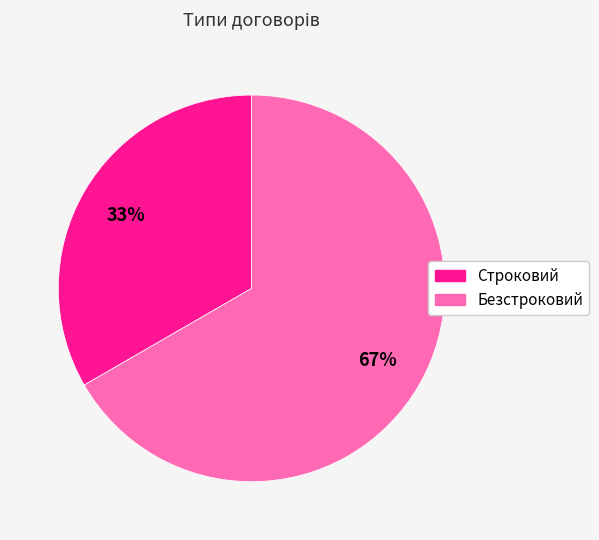

The Строковий slice represents 33% of the pie. True or false?

True